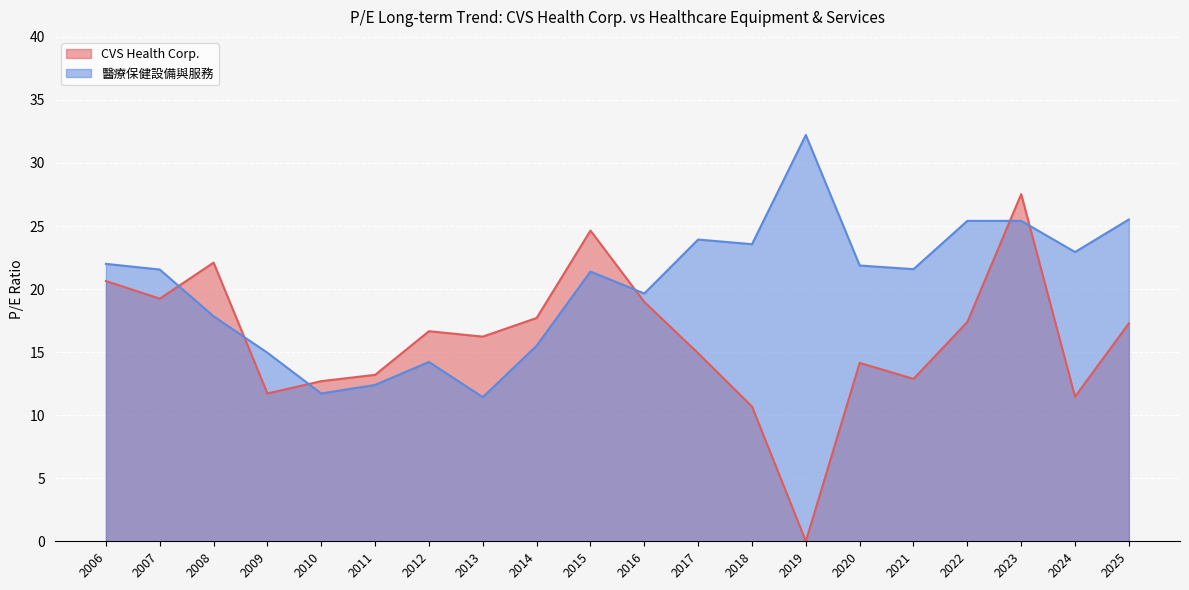

True or false: 醫療保健設備與服務 and CVS Health Corp. cross at least once.

True